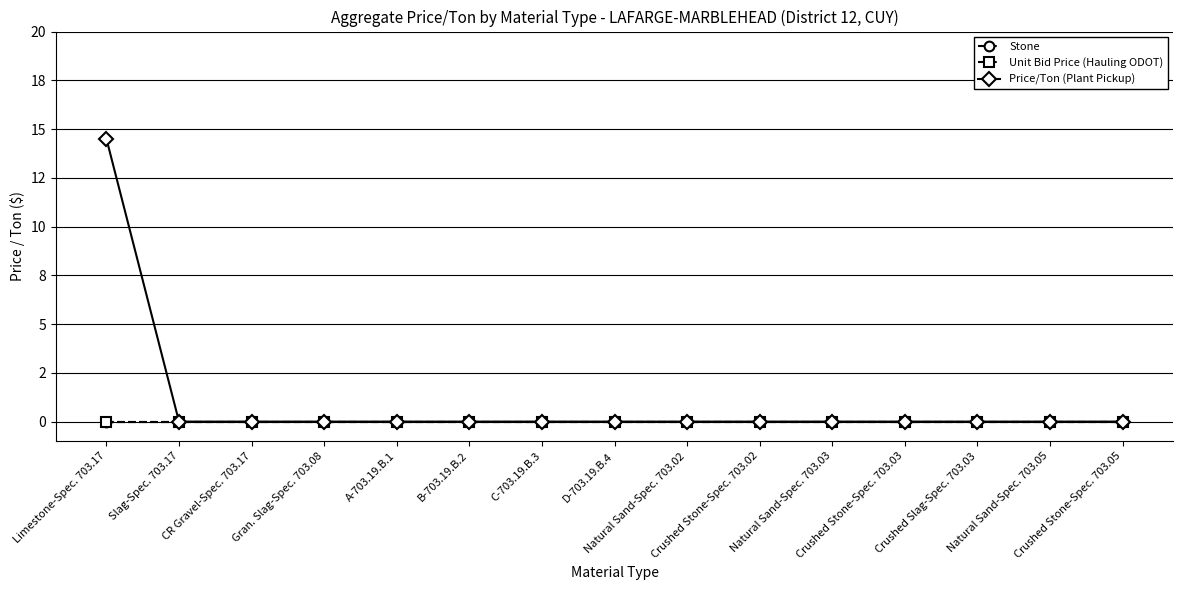

Which has a higher value, Natural Sand-Spec. 703.02 or Crushed Stone-Spec. 703.05?

Natural Sand-Spec. 703.02